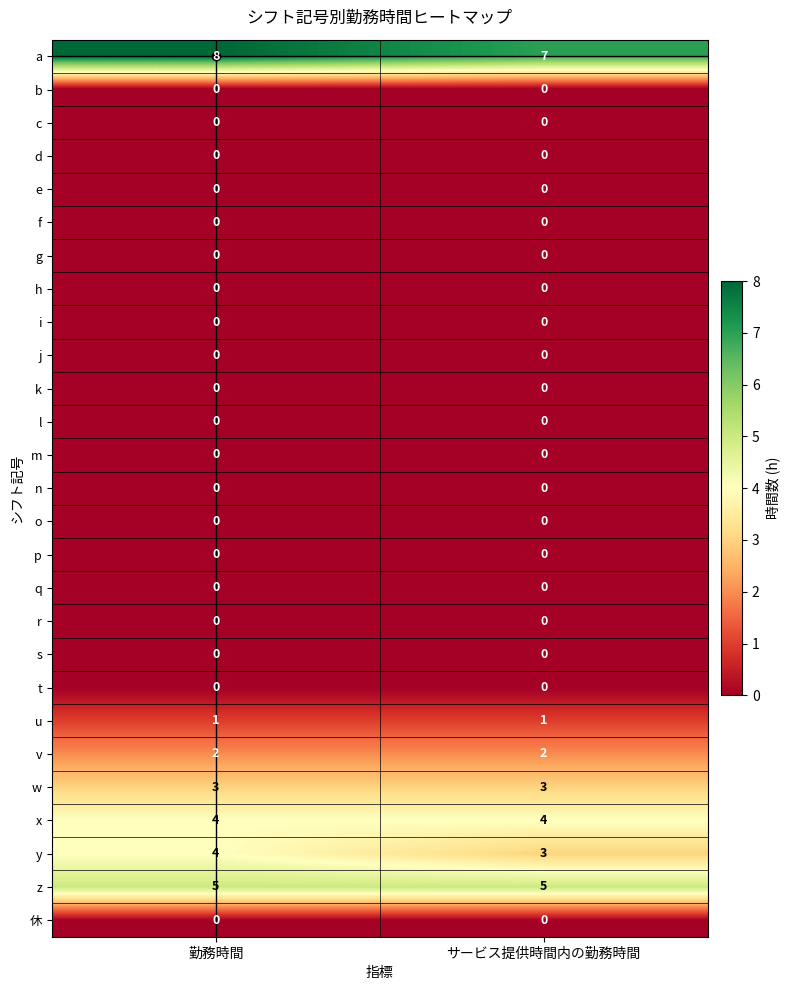

What is the difference between the highest and lowest values at サービス提供時間内の勤務時間?

7